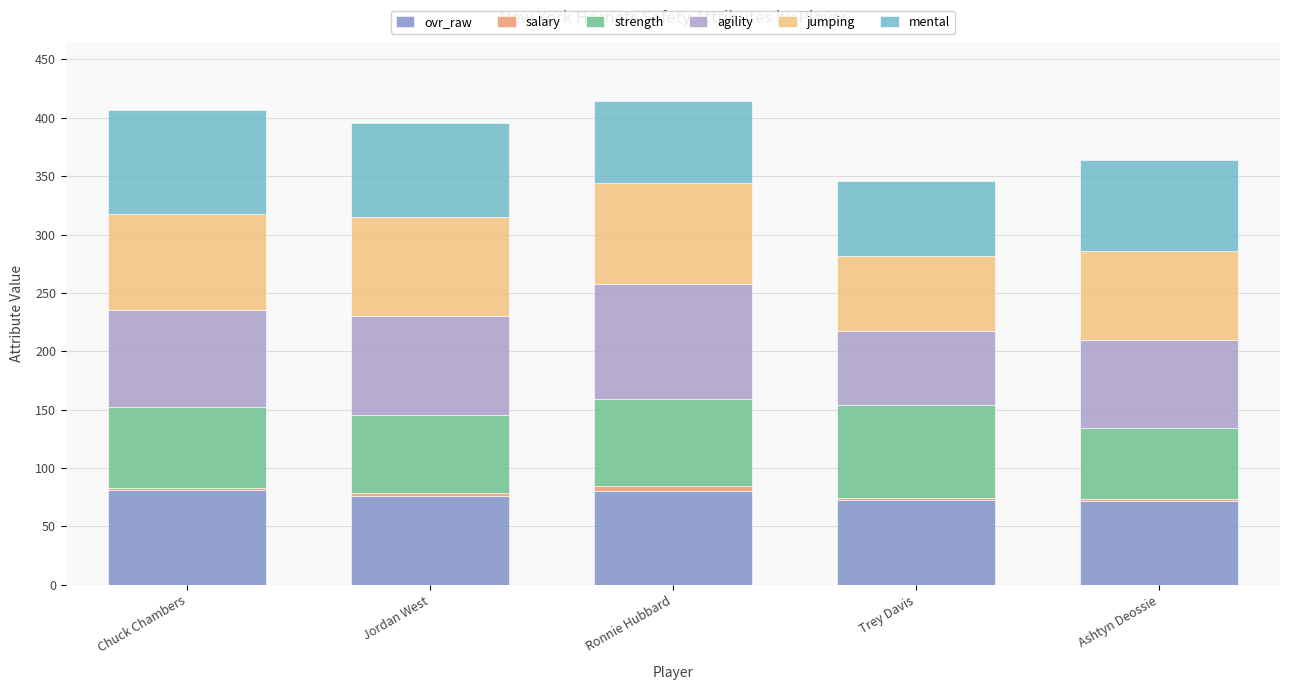

How many data points does each series have?

5